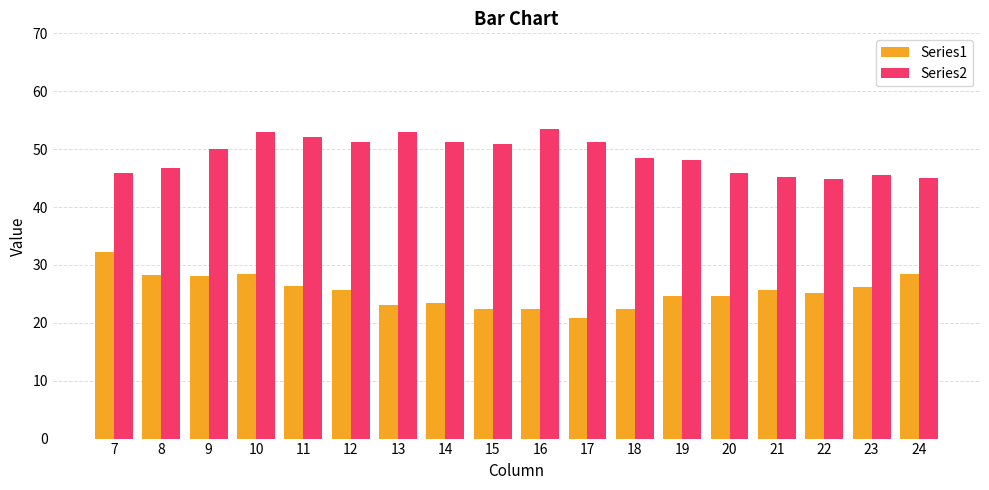

At which category is the sum across all series the highest?

10